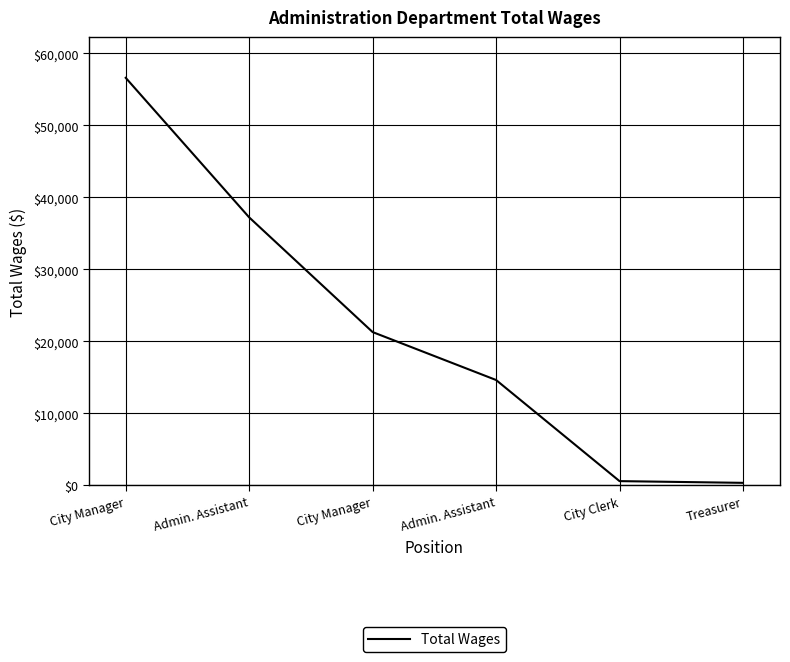

Rank the categories by value from lowest to highest.

Treasurer, City Clerk, Admin. Assistant, City Manager, Admin. Assistant, City Manager